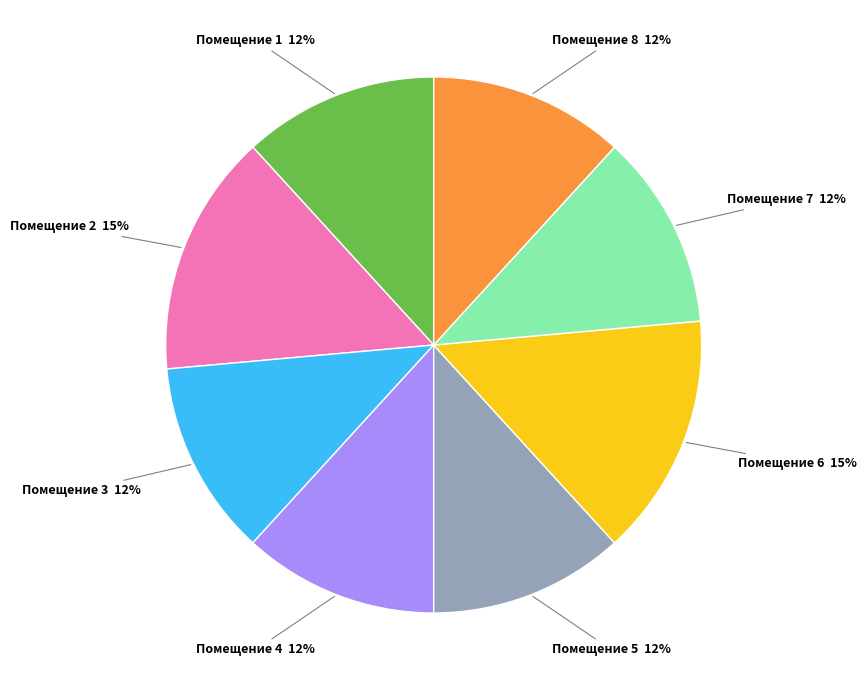

To the nearest percent, what percentage of the pie is Помещение 4?

12%